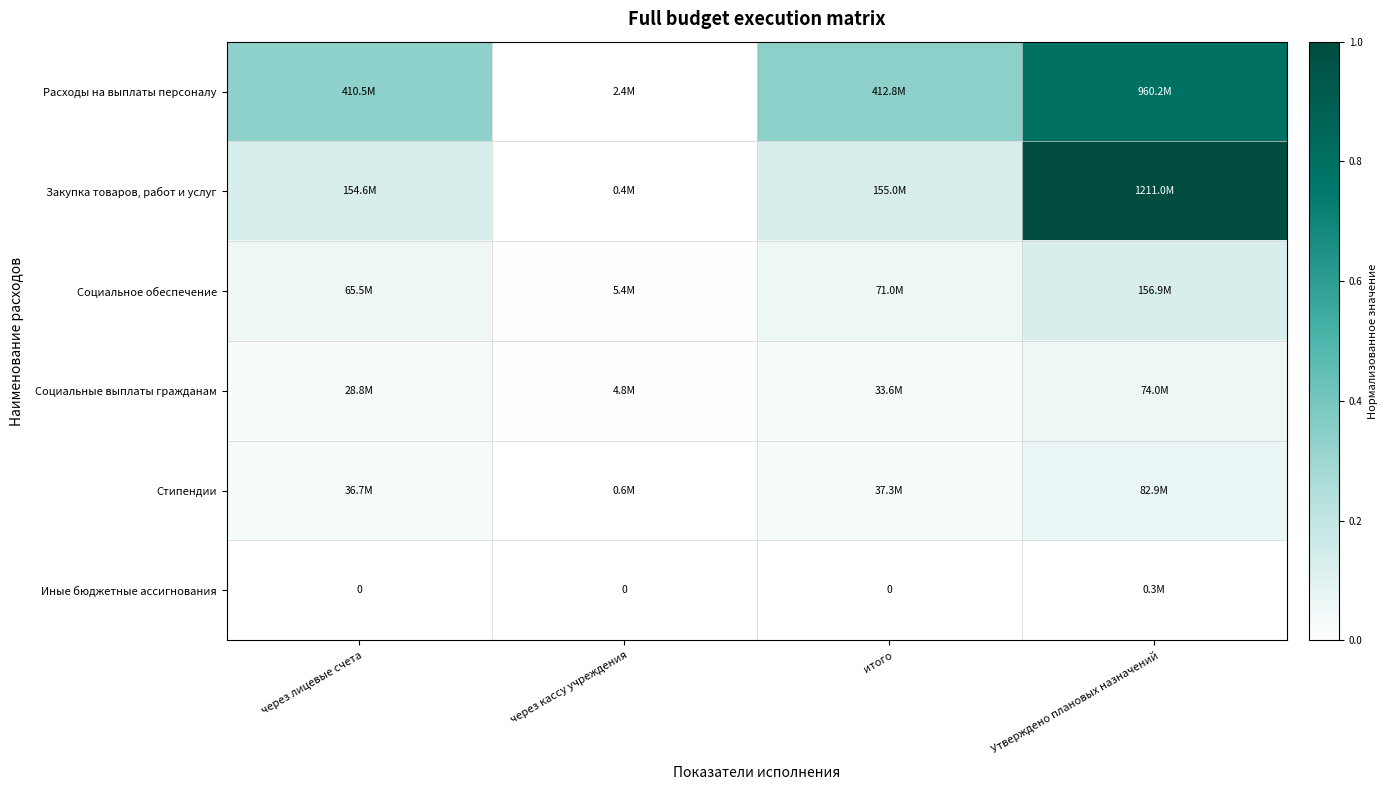

Rank the categories by Закупка товаров, работ и услуг value from highest to lowest.

Утверждено плановых назначений, итого, через лицевые счета, через кассу учреждения